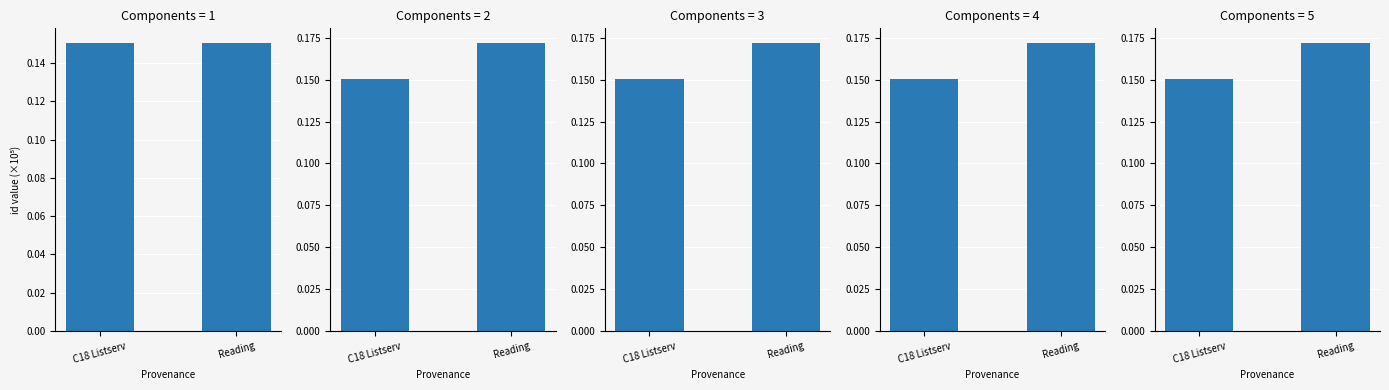

What is the sum of the values at C18 Listserv and Reading?

0.3